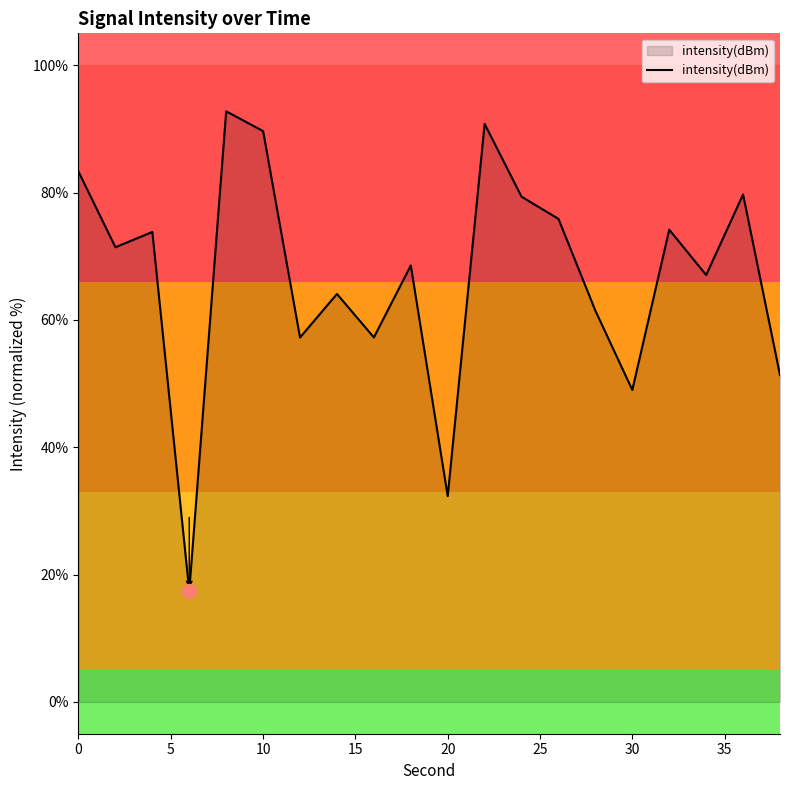

What is the difference between the maximum and second lowest values?

60.4